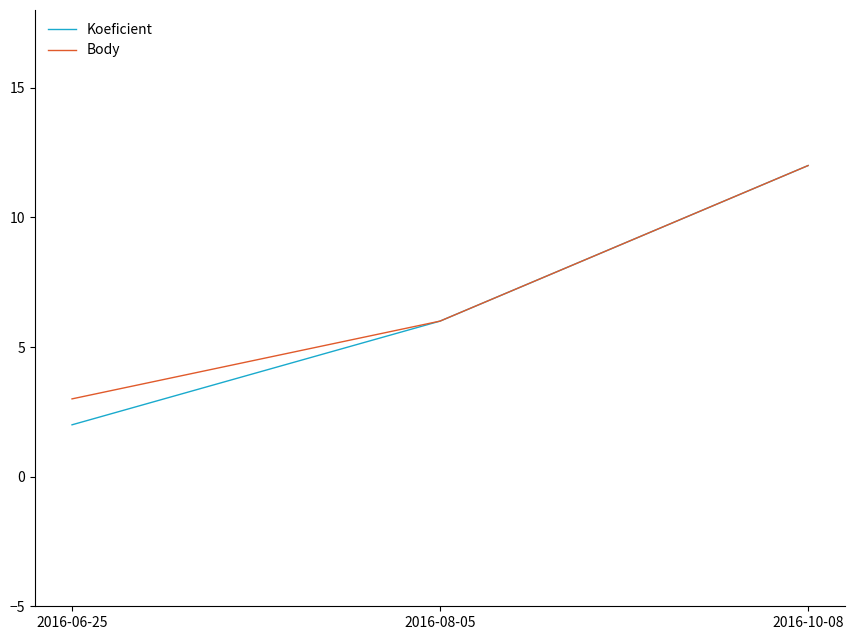

Which series has the largest range (max minus min)?

Koeficient